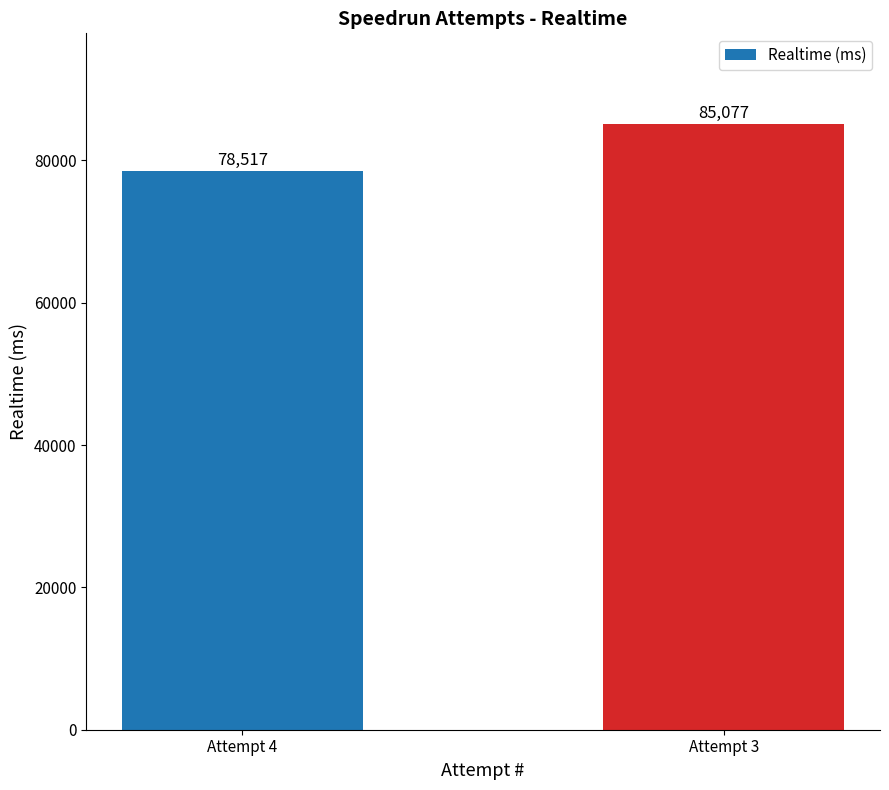

At which category does the chart reach its peak across all series?

Attempt 3